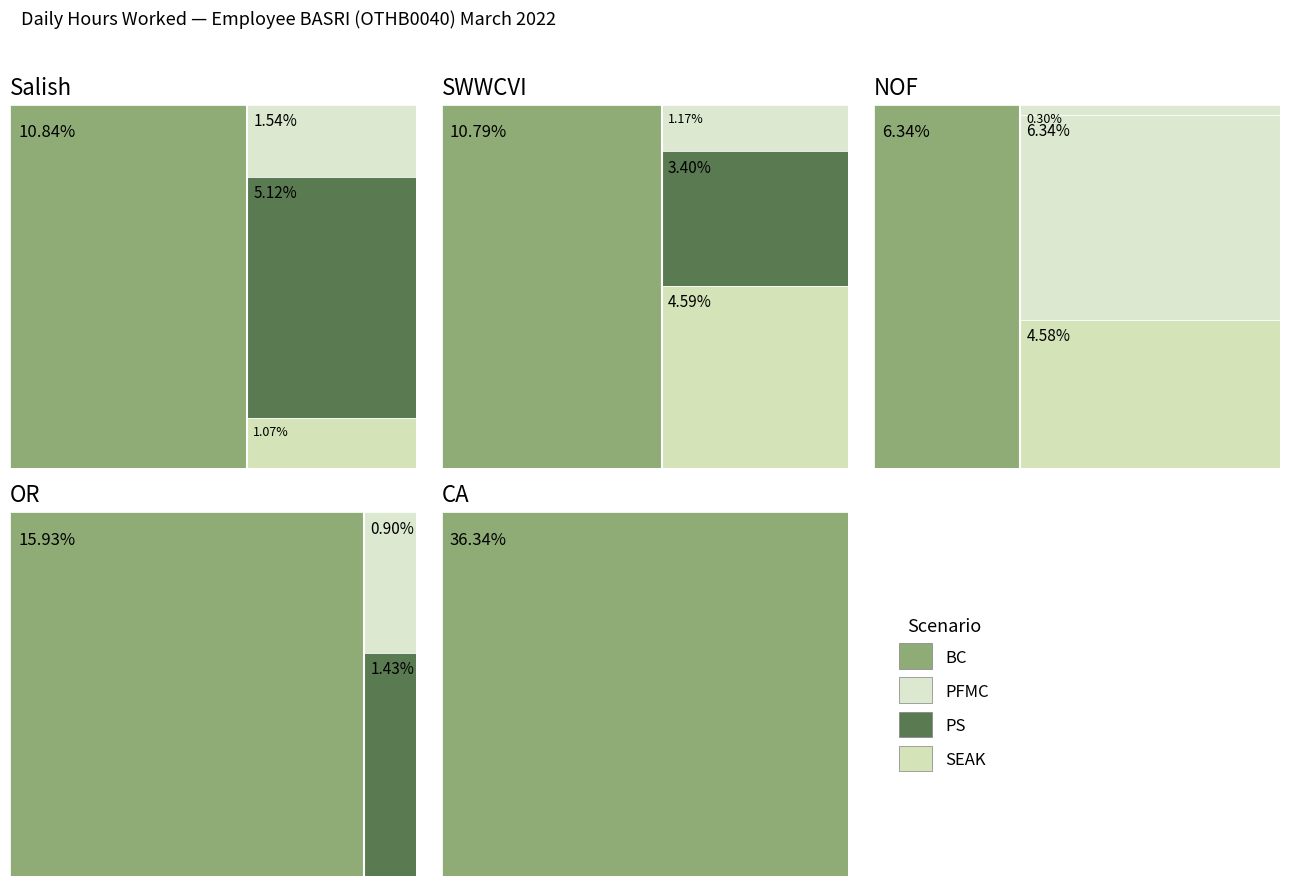

Does the chart have visible grid lines?

No